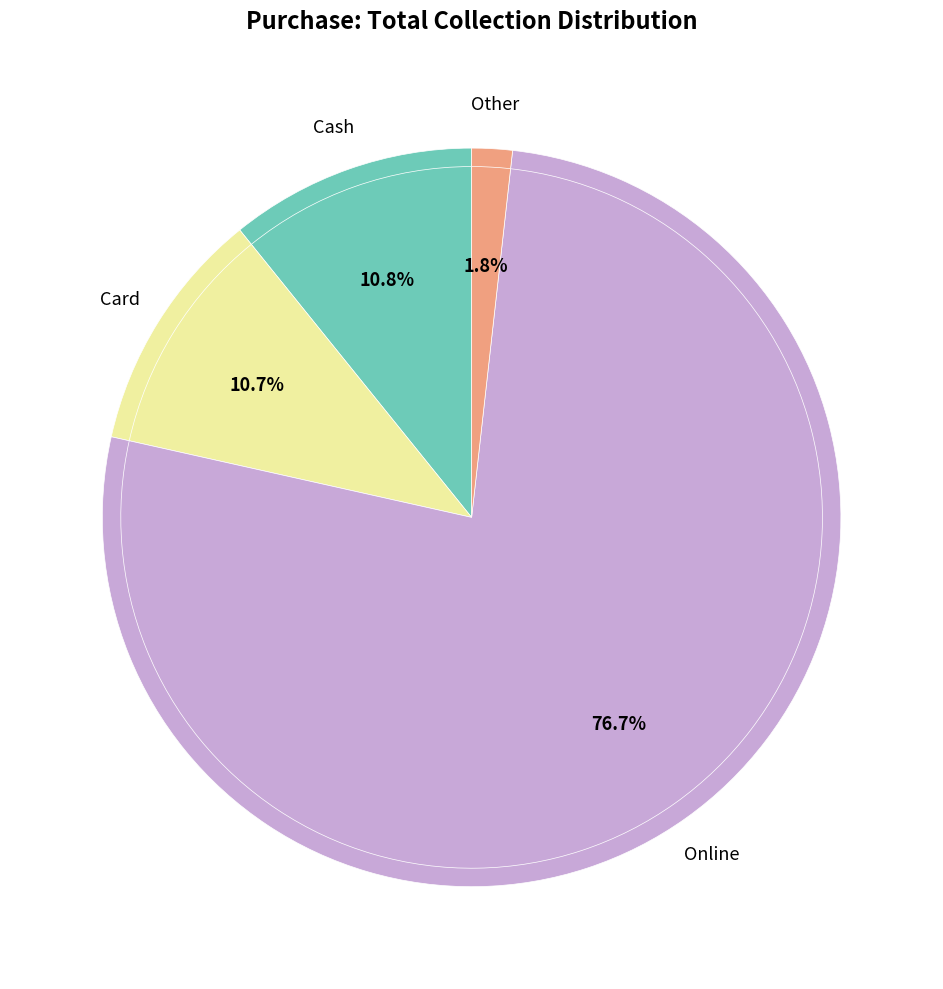

Combined, do Other and Cheque account for over 50%?

No